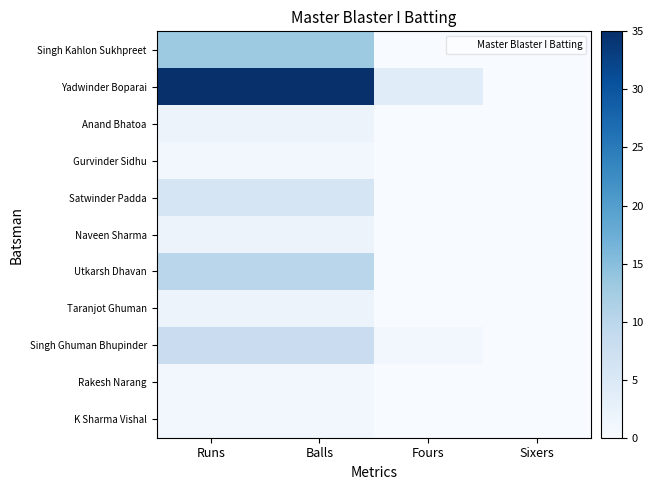

Which series has the largest range (max minus min)?

Yadwinder Boparai